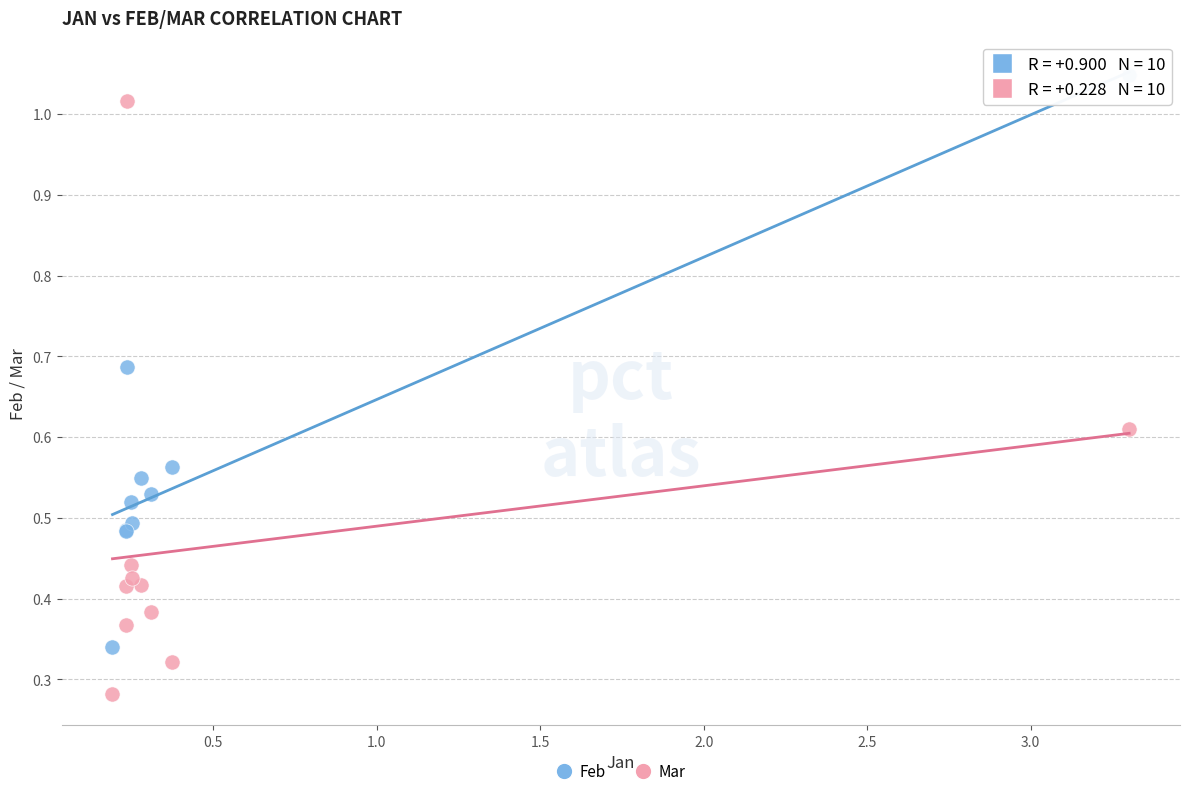

What is the X range (max minus min) for the scatter plot?

3.1